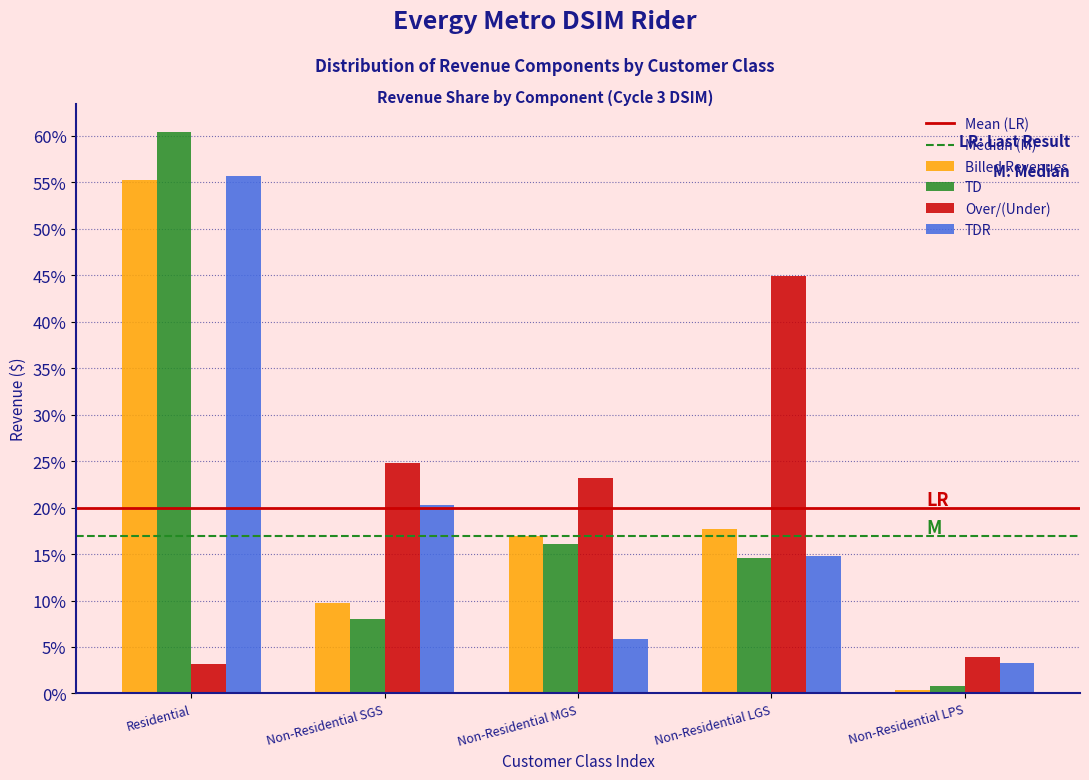

Reading left to right, list all the values displayed in this chart.

Billed Revenues: 55.2	9.7	17.0	17.7	0.4
TD: 60.4	8.1	16.1	14.6	0.8
Over/(Under): 3.2	24.8	23.2	45.0	3.9
TDR: 55.7	20.3	5.8	14.8	3.3